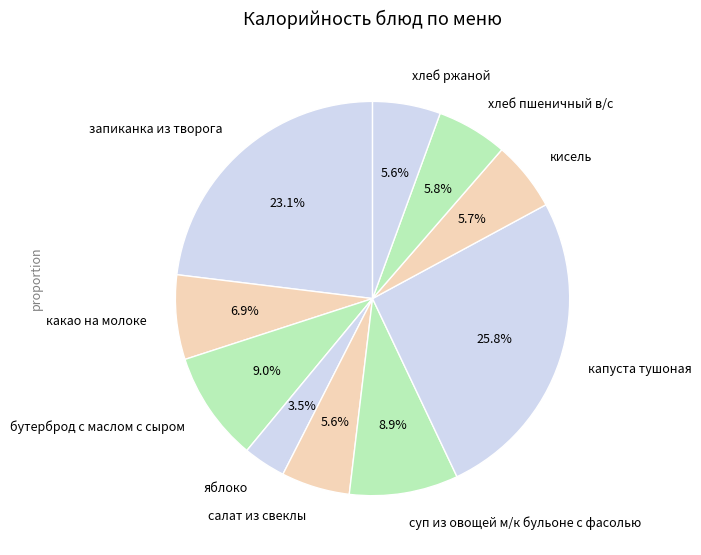

What is the ratio of the value at капуста тушоная to the value at яблоко?

7.4